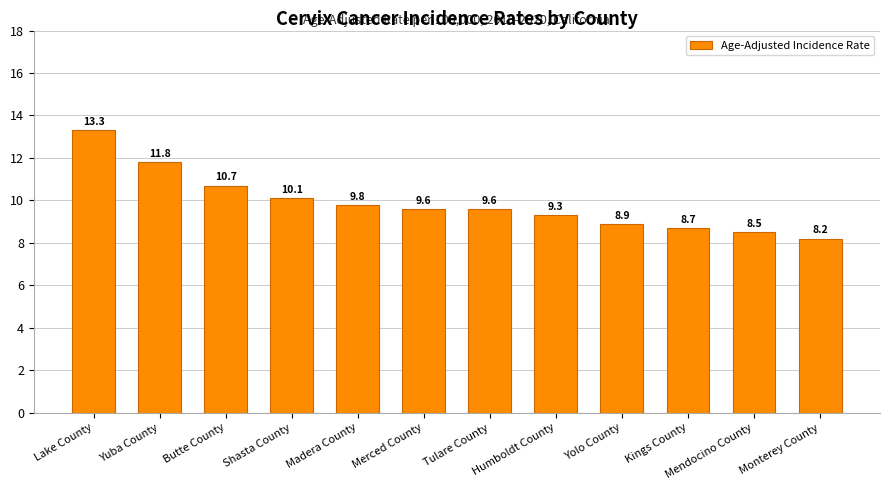

At which label is the value closest to 10?

Shasta County